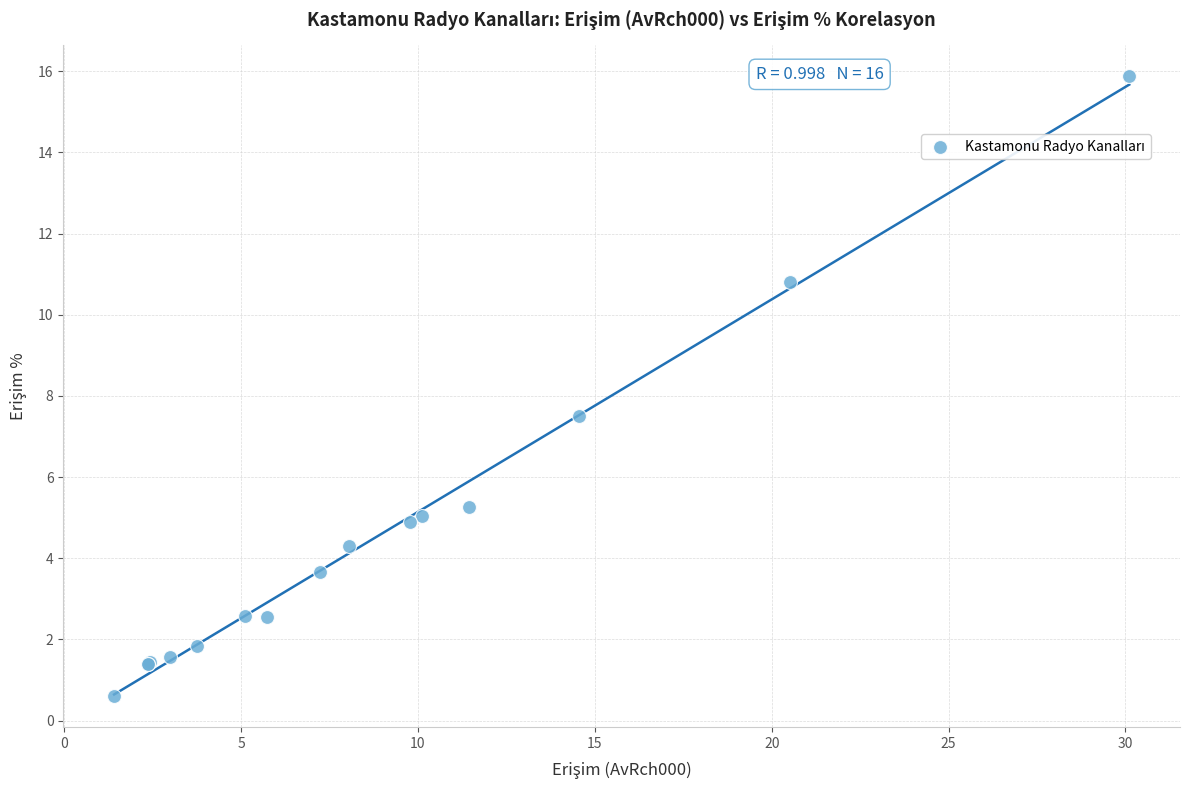

What Y value in the scatter plot is closest to 8?

7.5